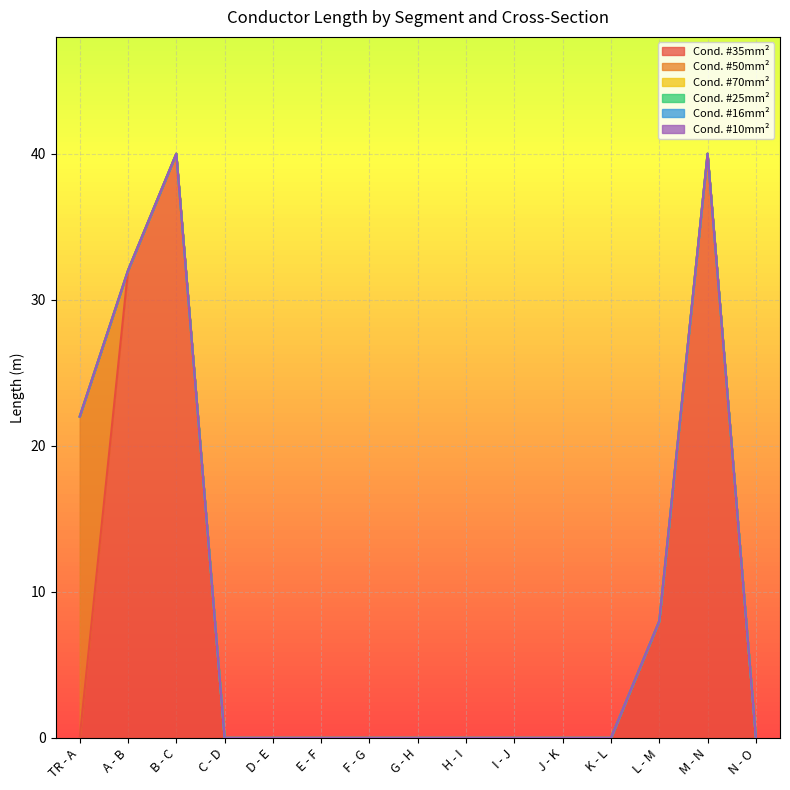

True or false: Cond. #10mm² has more than 1 points higher than both neighbors.

False